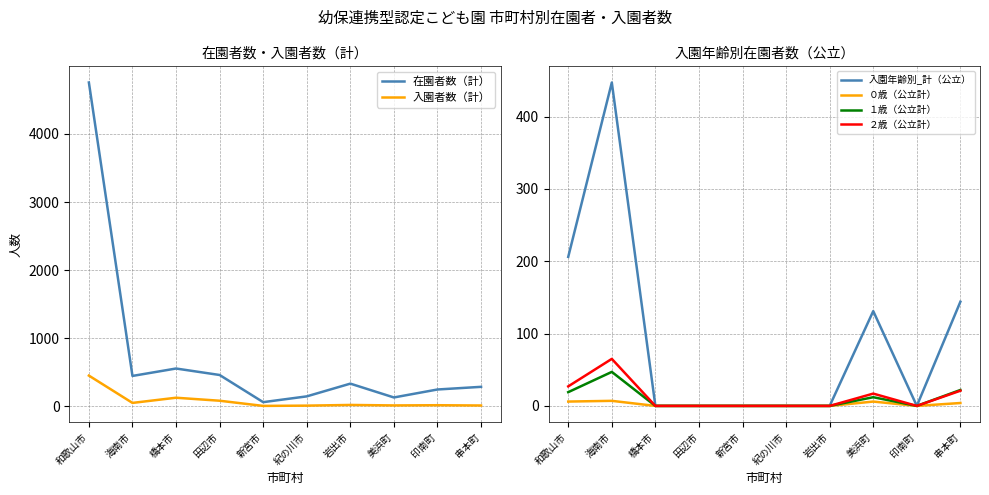

At which label is 在園者数（計） closest to 2409?

橋本市